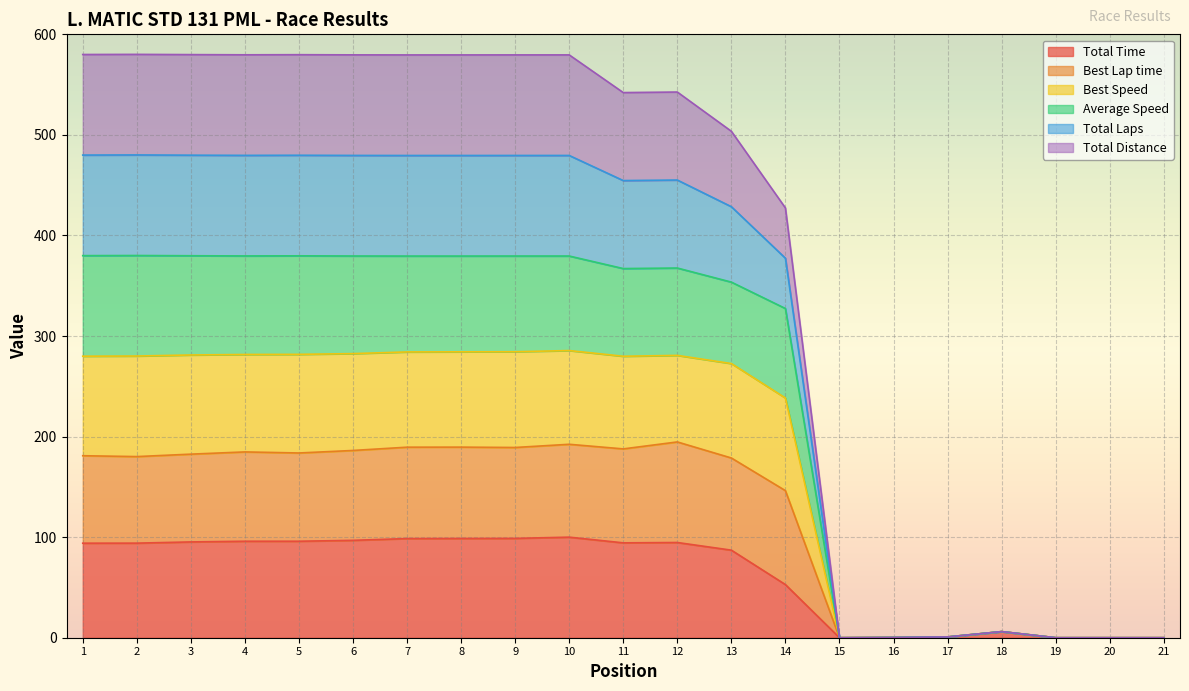

Which series has the largest total across all categories?

Total Laps